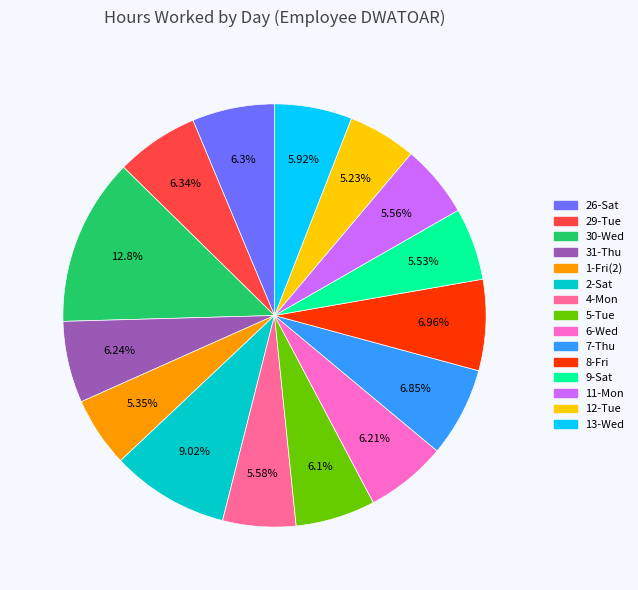

Count the number of slices in the pie.

15